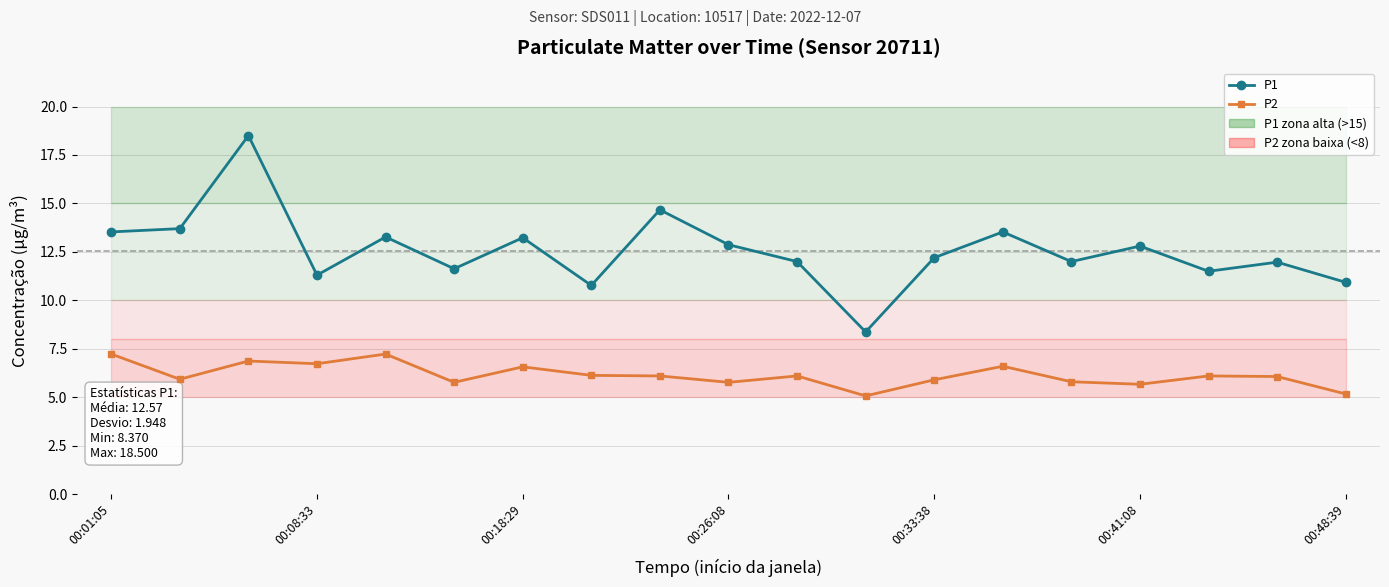

How many data points in P2 are less than 6?

8